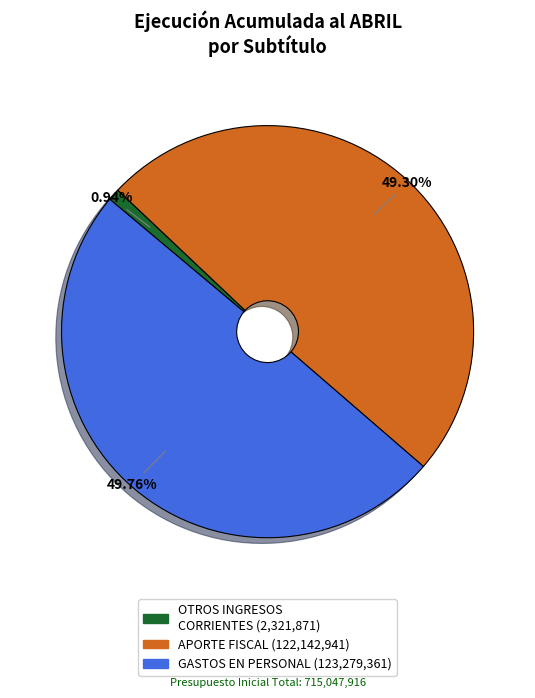

Does APORTE FISCAL represent more than half of the total?

No